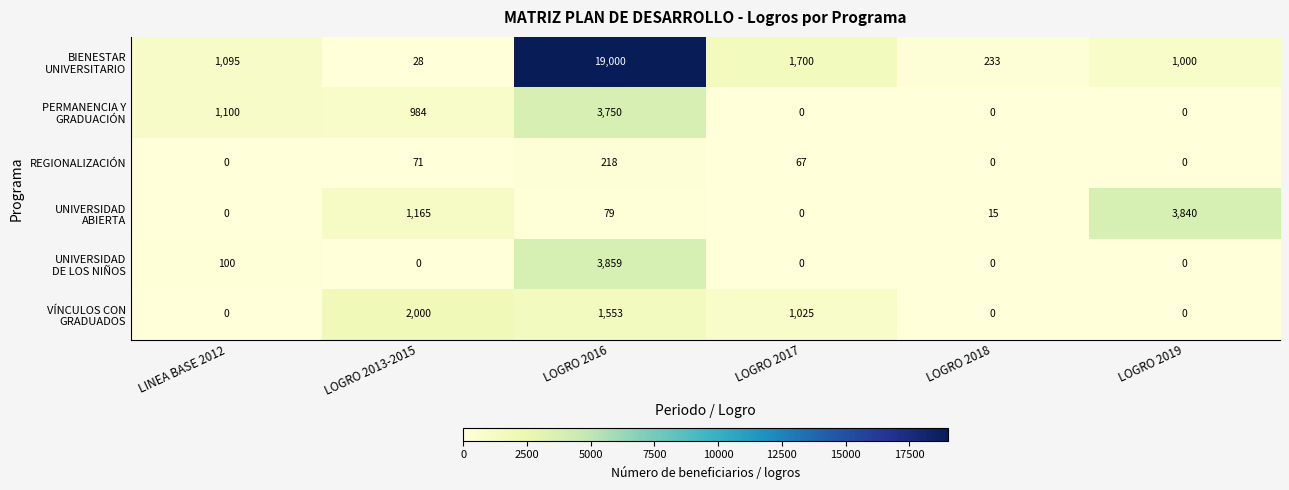

At how many categories does at least one series exceed 9395?

1